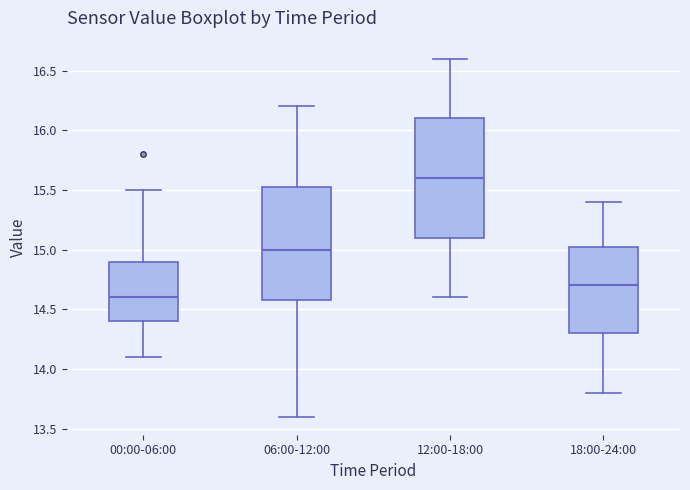

Comparing the boxes themselves (not the whiskers), which one is the tallest?

12:00-18:00